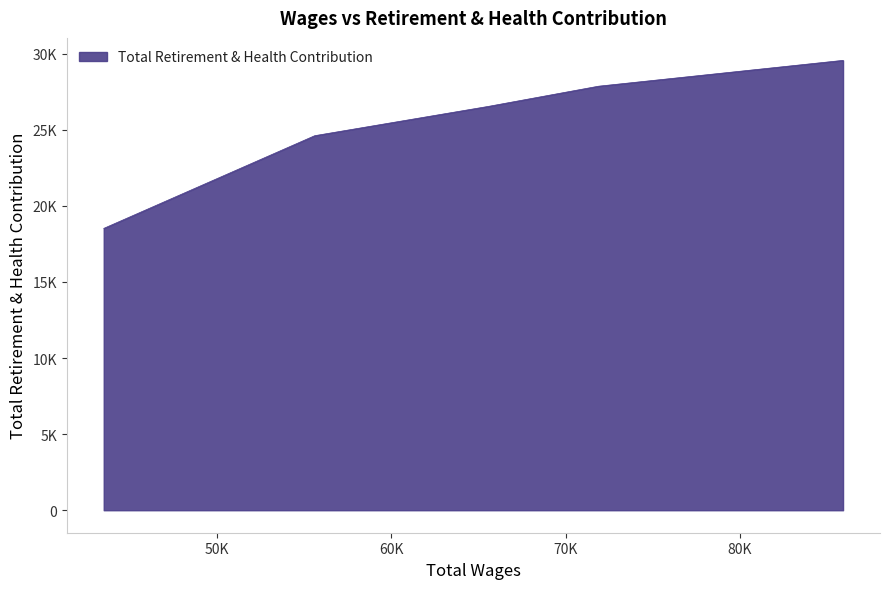

What is the difference between the maximum and minimum values?

11043